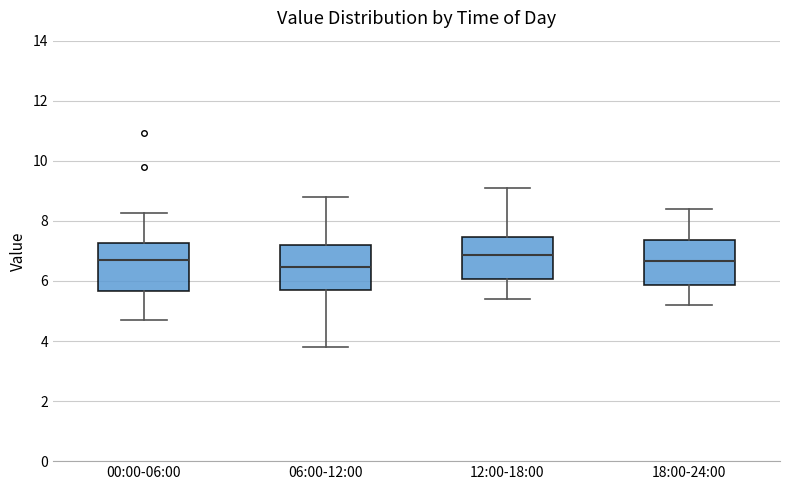

Reading left to right, transcribe this box plot: for each box, give where its median line is, the range the box spans, and where its two whiskers end, as read against the y-axis. The values are not printed on the chart, so give them approximately, as read against the axis.

00:00-06:00: median 6.8, box 5.6 to 7.2, whiskers 4.8 to 8.2
06:00-12:00: median 6.4, box 5.8 to 7.2, whiskers 3.8 to 8.8
12:00-18:00: median 6.8, box 6.0 to 7.4, whiskers 5.4 to 9.2
18:00-24:00: median 6.6, box 5.8 to 7.4, whiskers 5.2 to 8.4